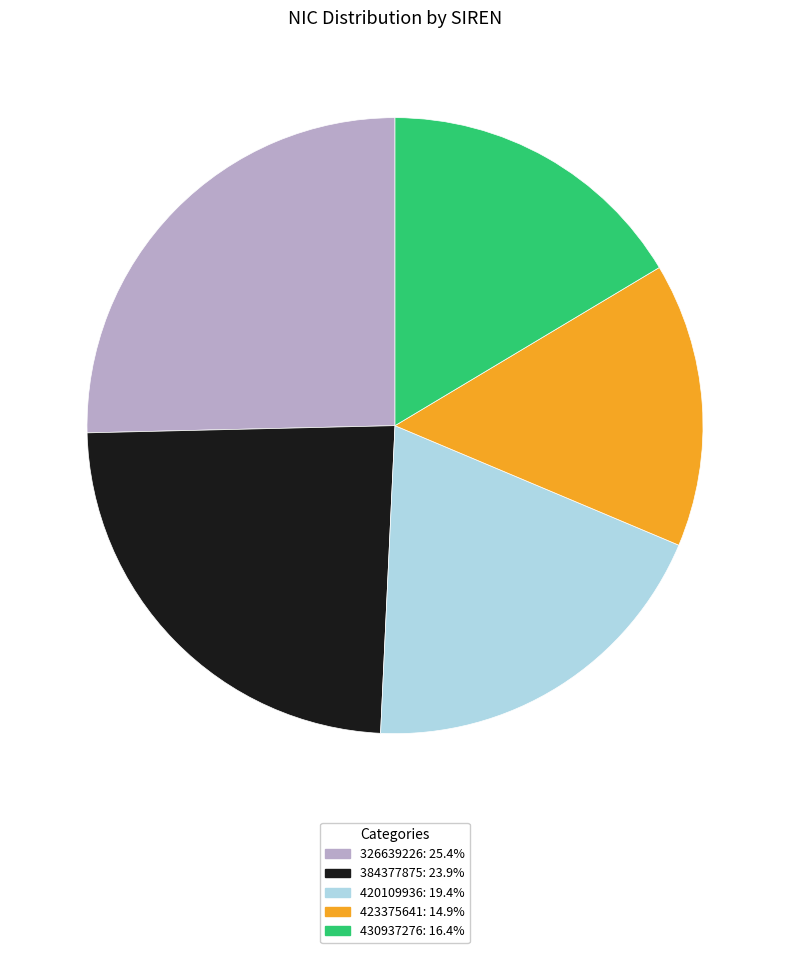

Does 430937276 account for over 50% of the chart?

No